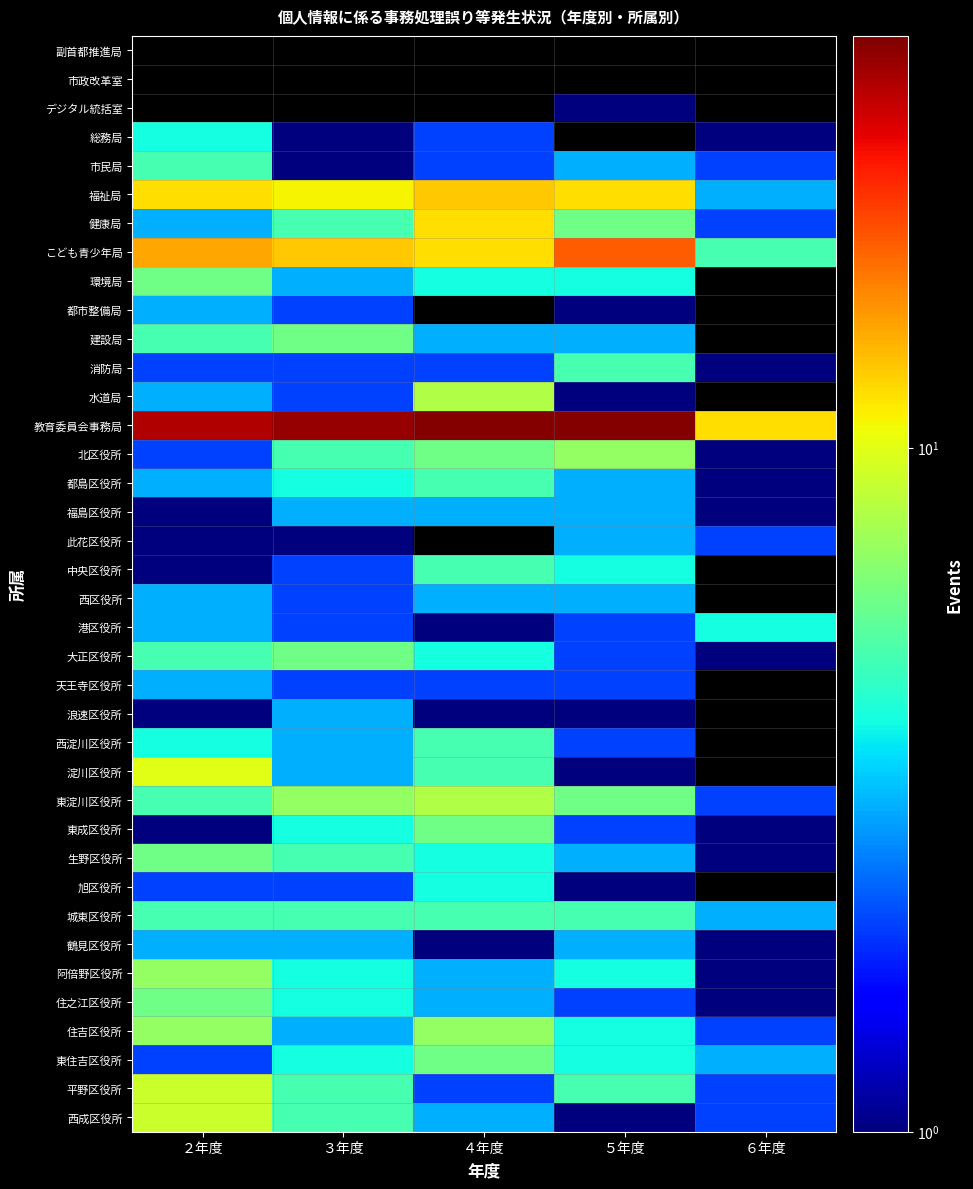

Is the value of 市政改革室 at ６年度 greater than the value of 総務局 at ４年度?

No